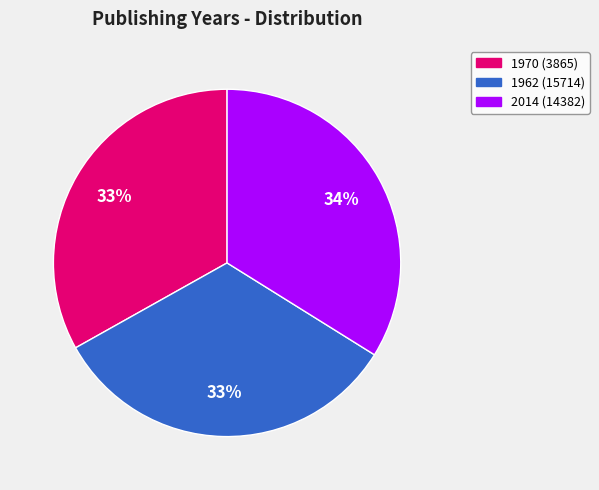

Which has a higher value, 2014 (14382) or 1962 (15714)?

2014 (14382)